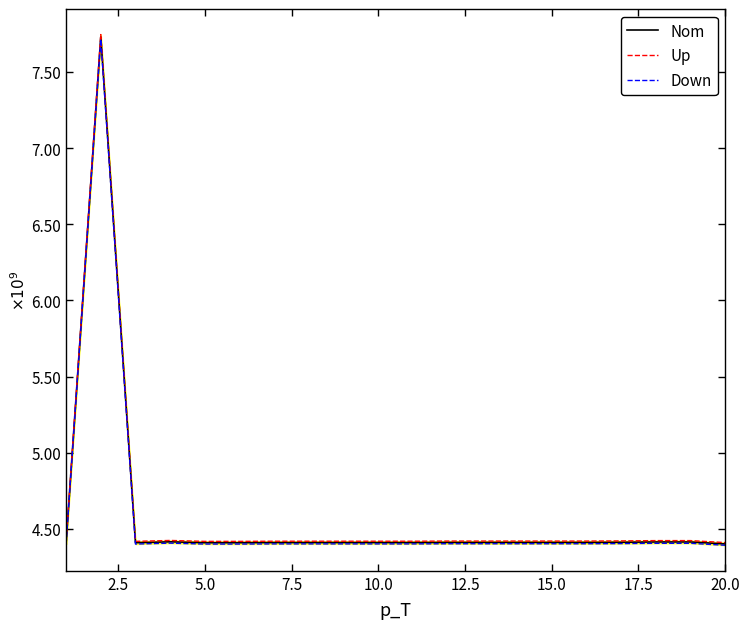

What is the difference between the highest and lowest values at 20.0?

17640178.3